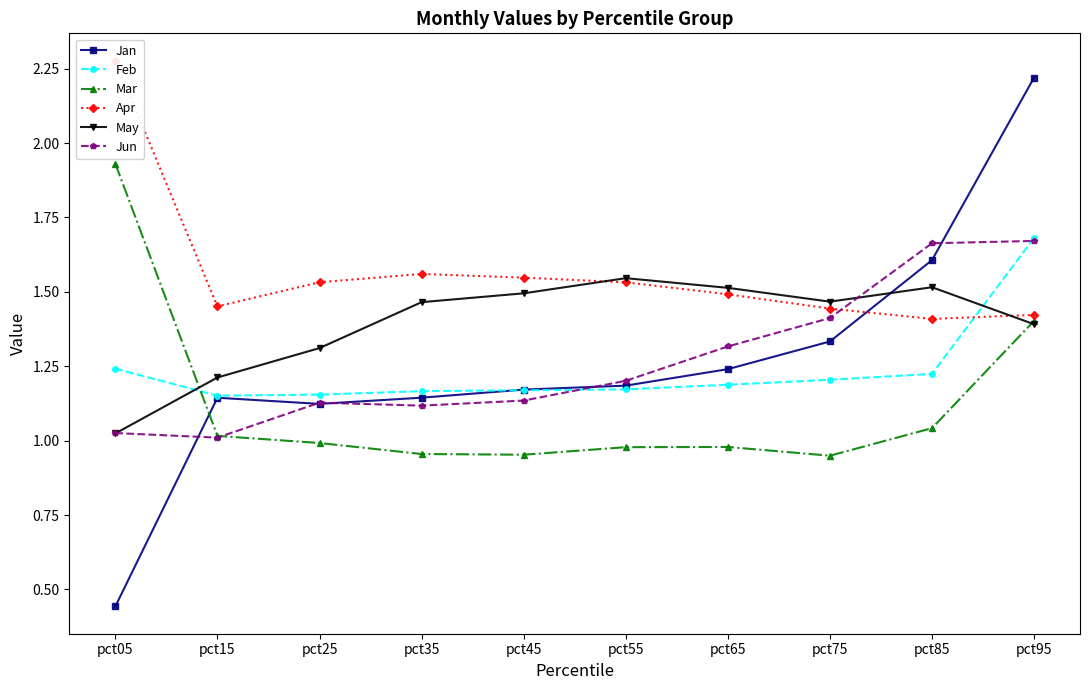

What is the value of the May point at the 2nd from the left?

1.2